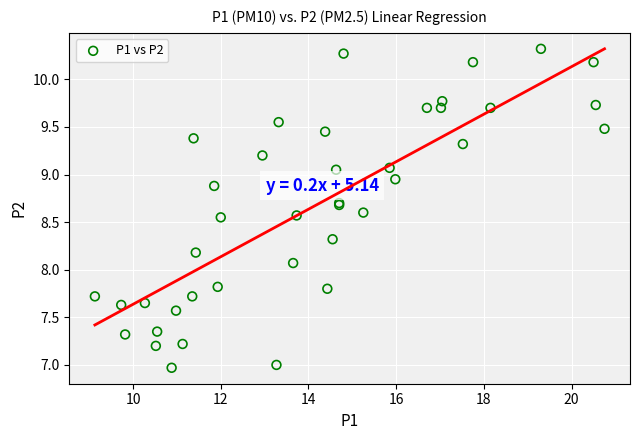

What Y value in the scatter plot is closest to 8?

8.1